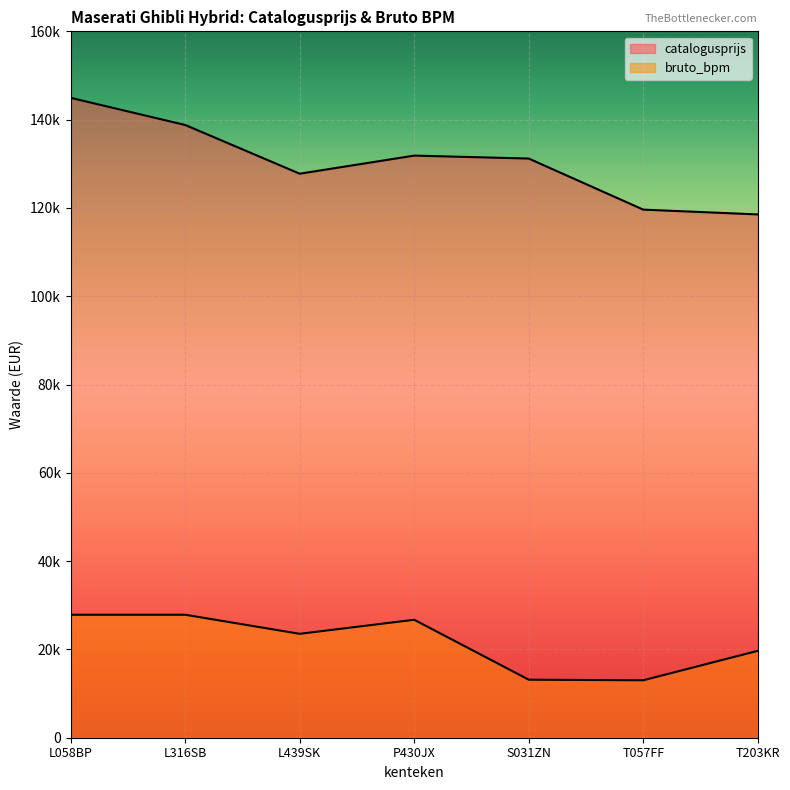

How many values in the catalogusprijs series exceed 131185?

3